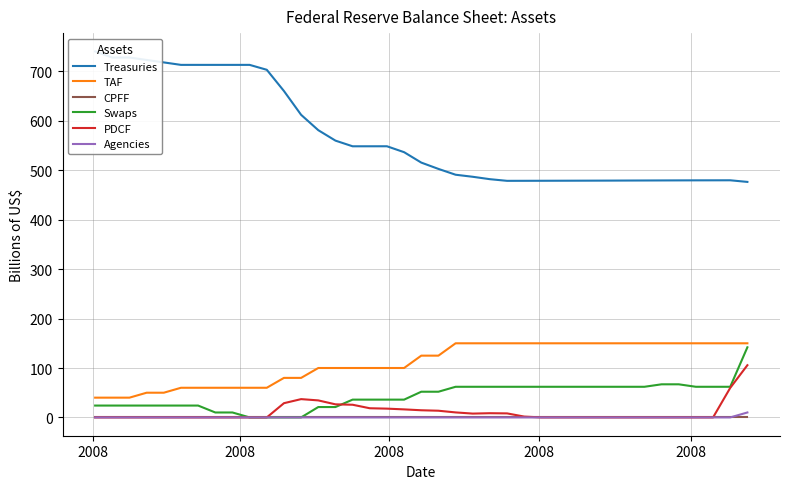

How many values in the Swaps series are below 52?

19